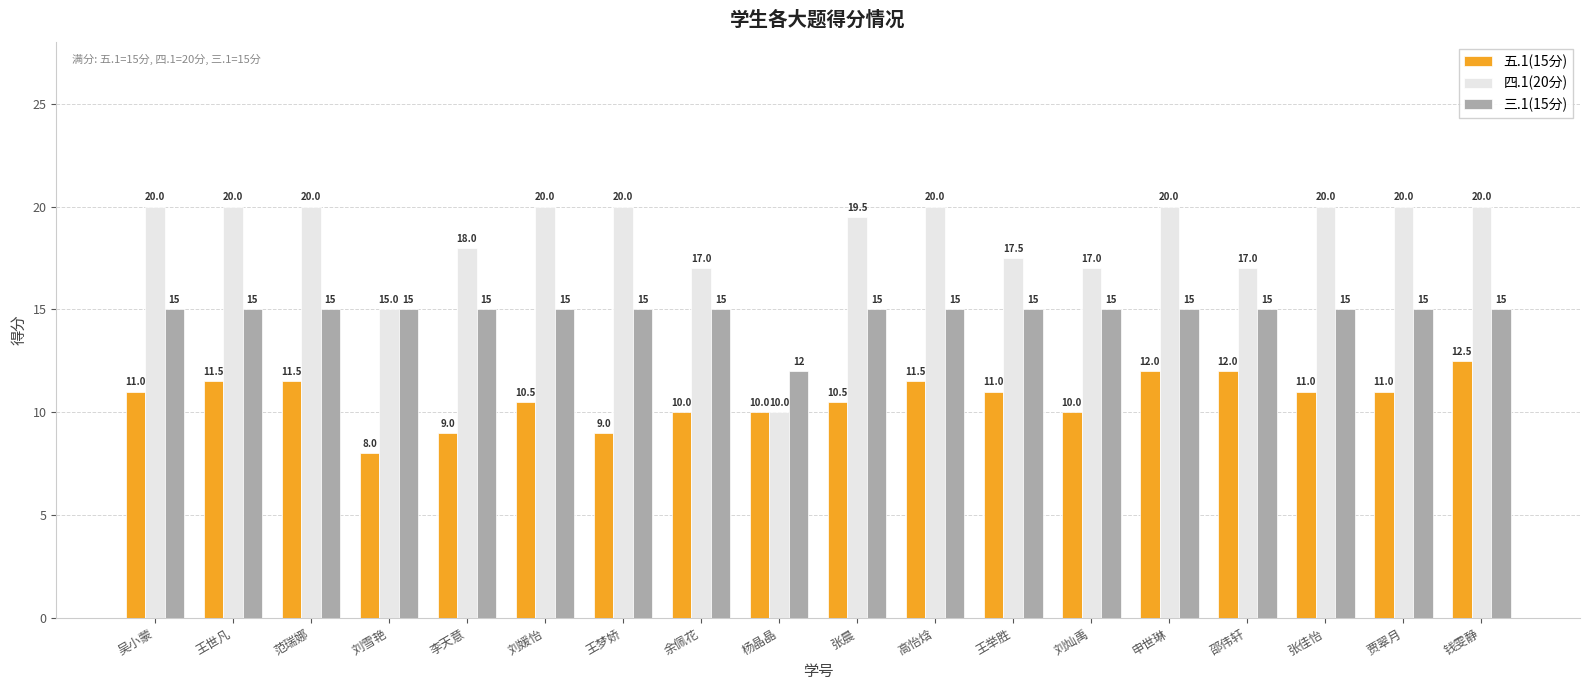

How many groups of bars are there?

18